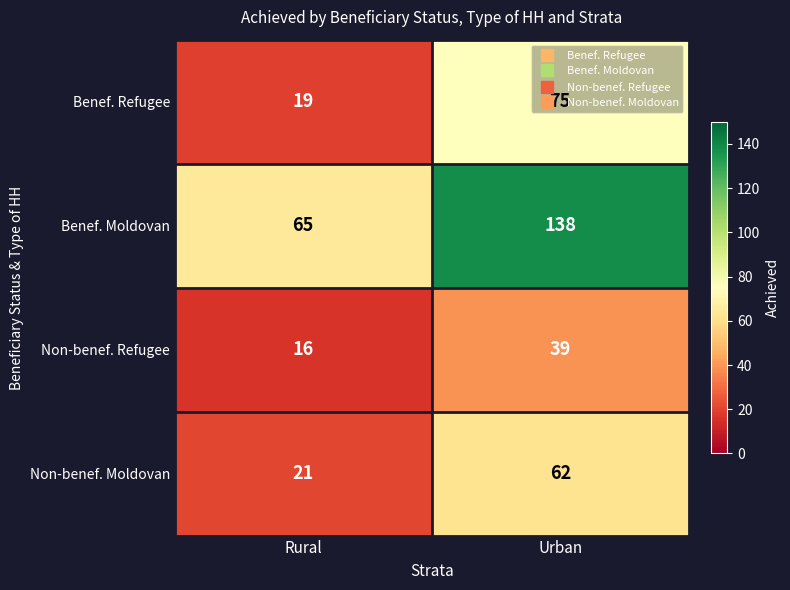

Which series has the largest total across all categories?

Benef. Moldovan